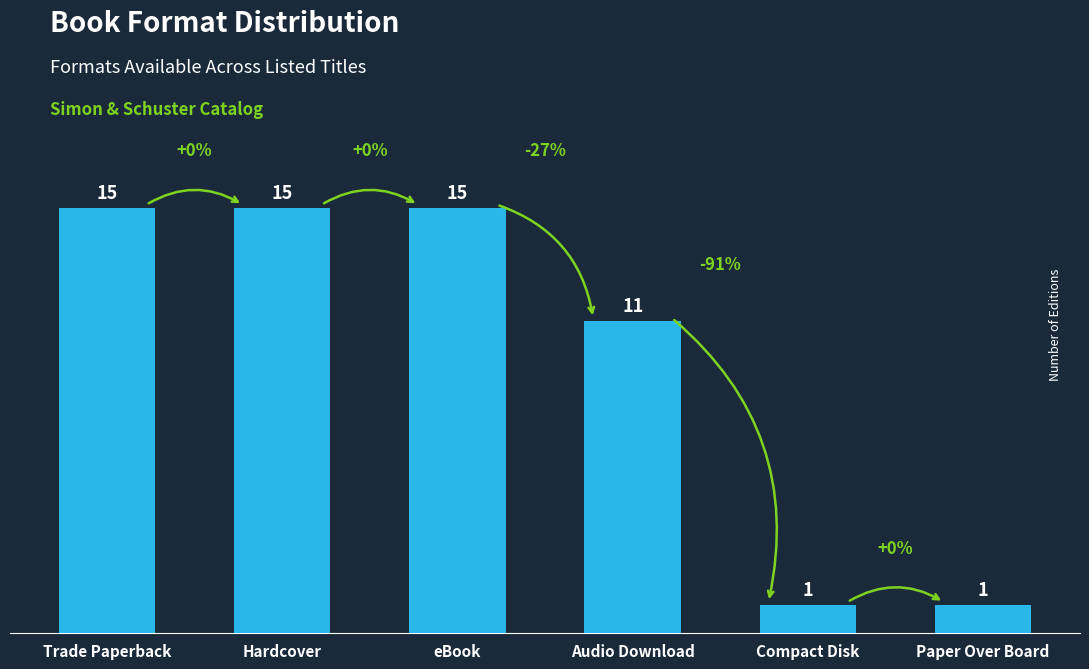

What value does the data have at Hardcover?

15